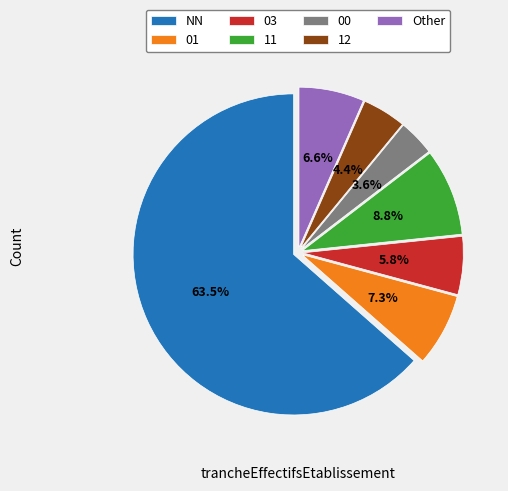

Which category has the biggest portion of the pie?

NN